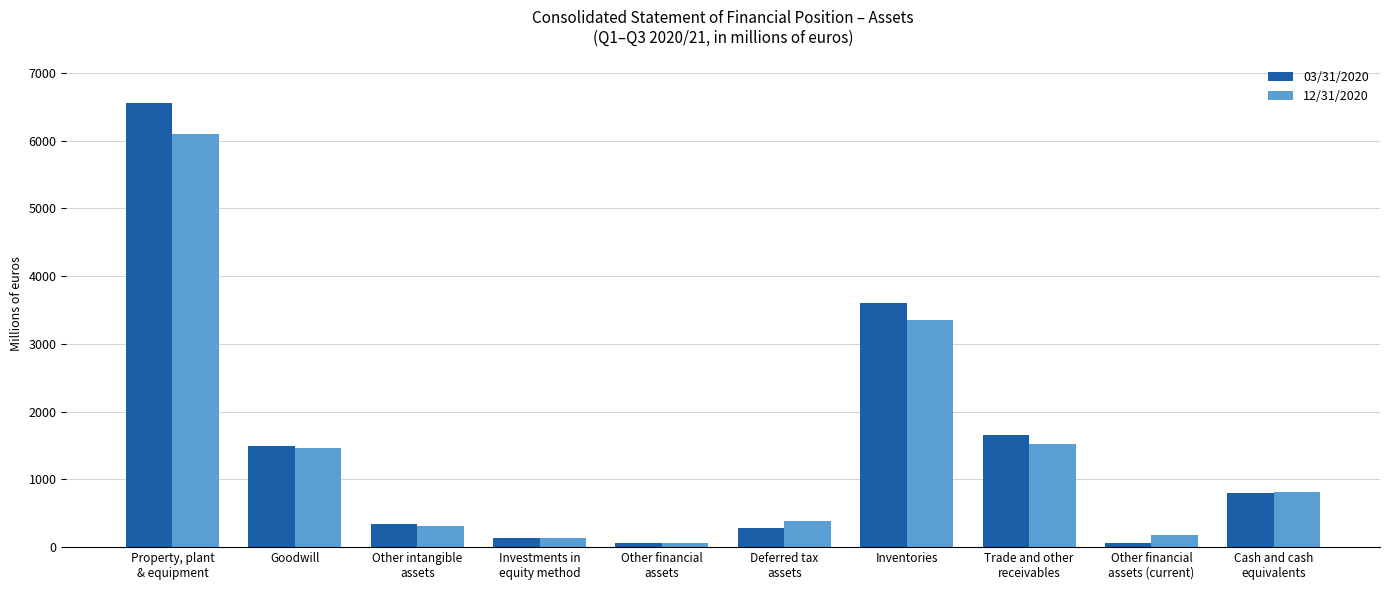

What is the average value of the 03/31/2020 series?

1496.8